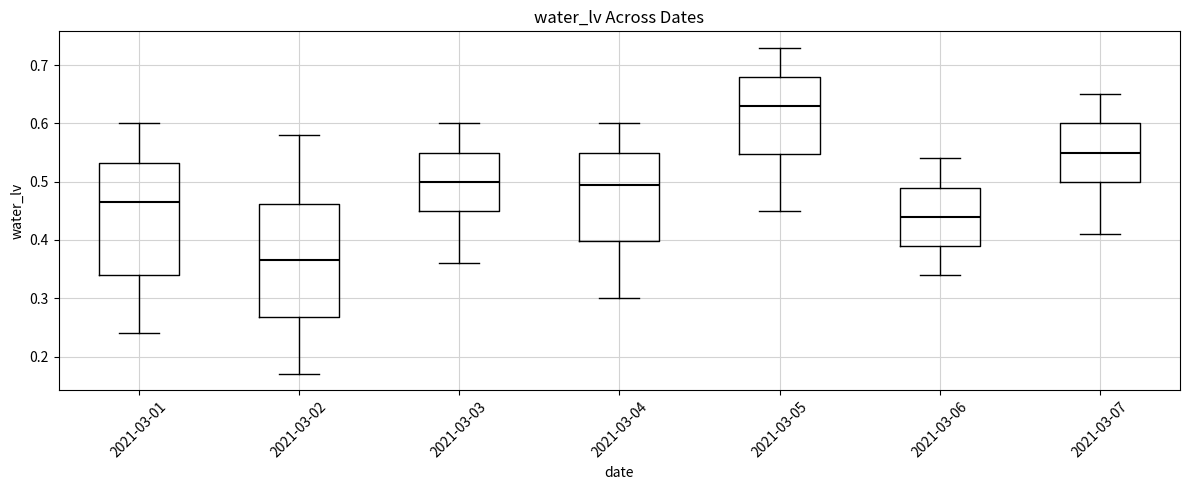

Reading left to right, read every box against the y-axis: the position of its median line, the range the box covers, and the ends of its whiskers. The values are not printed on the chart, so give them approximately, as read against the axis.

2021-03-01: median 0.47, box 0.34 to 0.53, whiskers 0.24 to 0.60
2021-03-02: median 0.37, box 0.27 to 0.46, whiskers 0.17 to 0.58
2021-03-03: median 0.50, box 0.45 to 0.55, whiskers 0.36 to 0.60
2021-03-04: median 0.50, box 0.40 to 0.55, whiskers 0.30 to 0.60
2021-03-05: median 0.63, box 0.55 to 0.68, whiskers 0.45 to 0.73
2021-03-06: median 0.44, box 0.39 to 0.49, whiskers 0.34 to 0.54
2021-03-07: median 0.55, box 0.50 to 0.60, whiskers 0.41 to 0.65